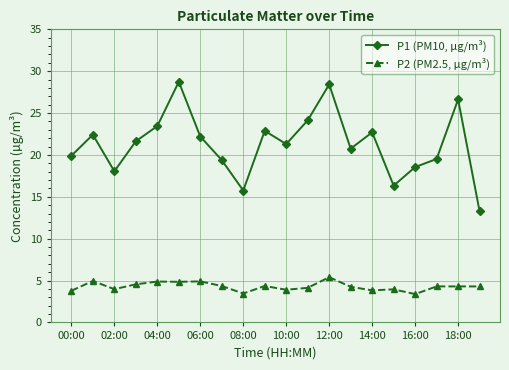

Which series has the widest spread of values?

P1 (PM10, µg/m³)